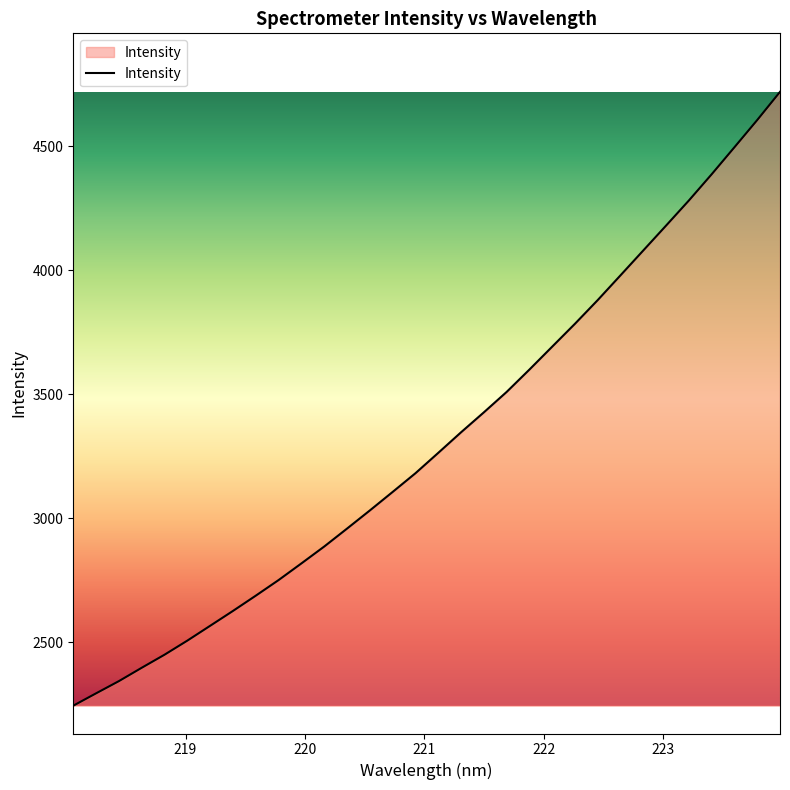

What is the smallest value displayed?

2244.0